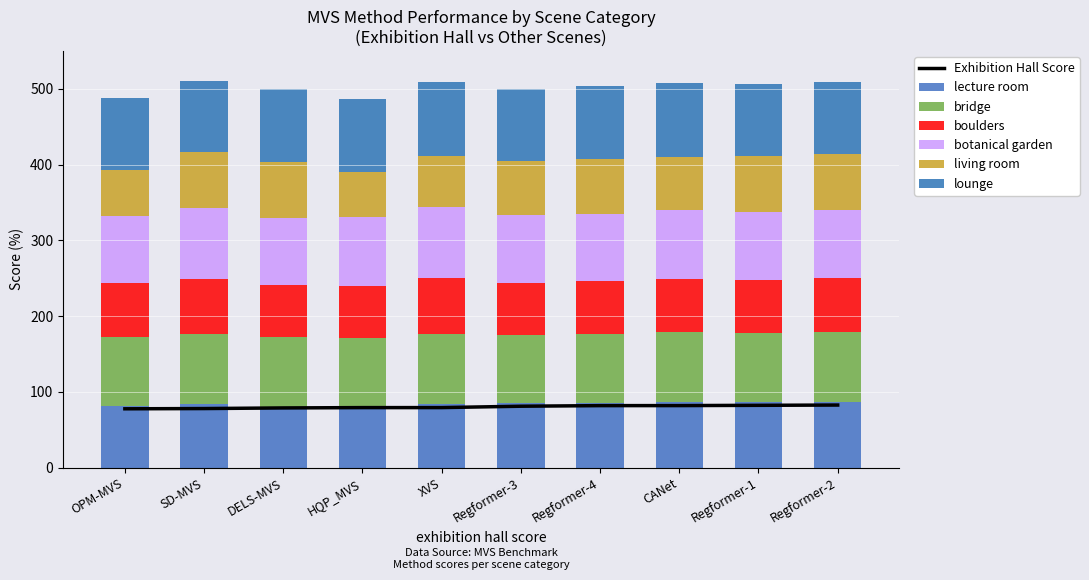

What is the lowest value of the boulders series?

67.9